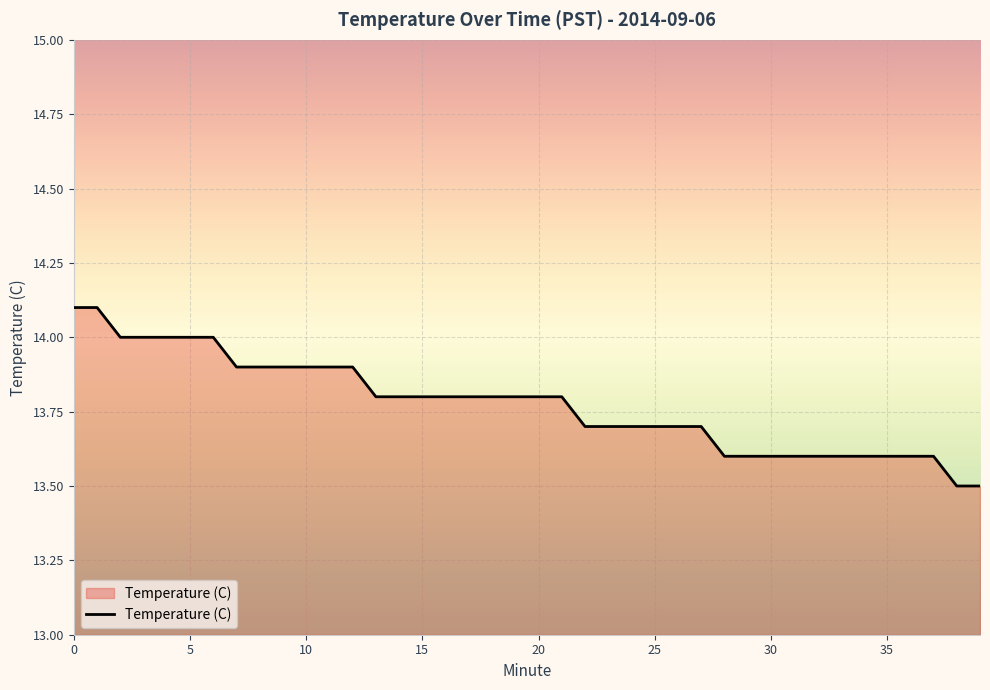

What is the difference between the maximum and minimum values?

0.6